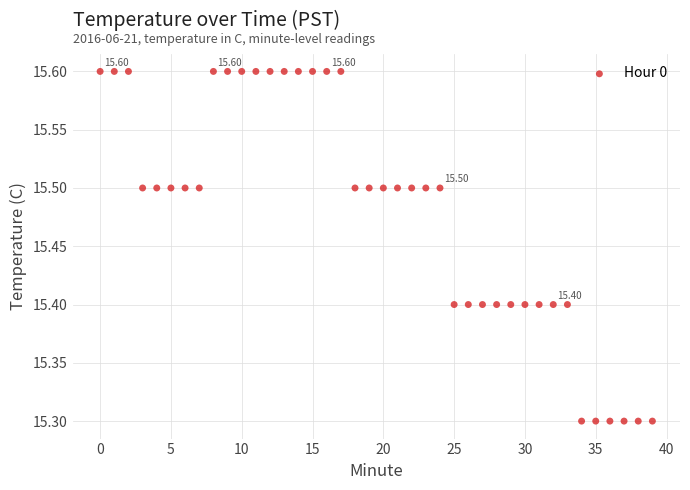

What is the range of Y values (max minus min)?

0.3